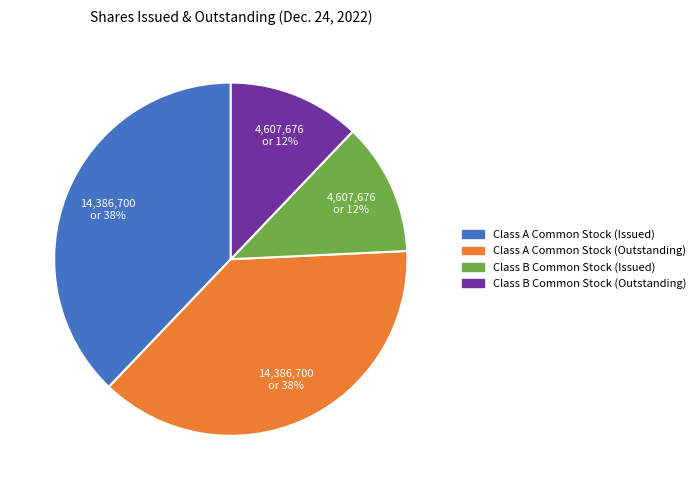

To the nearest percent, what is the combined percentage of Class B Common Stock (Issued) and Class A Common Stock (Outstanding)?

50%